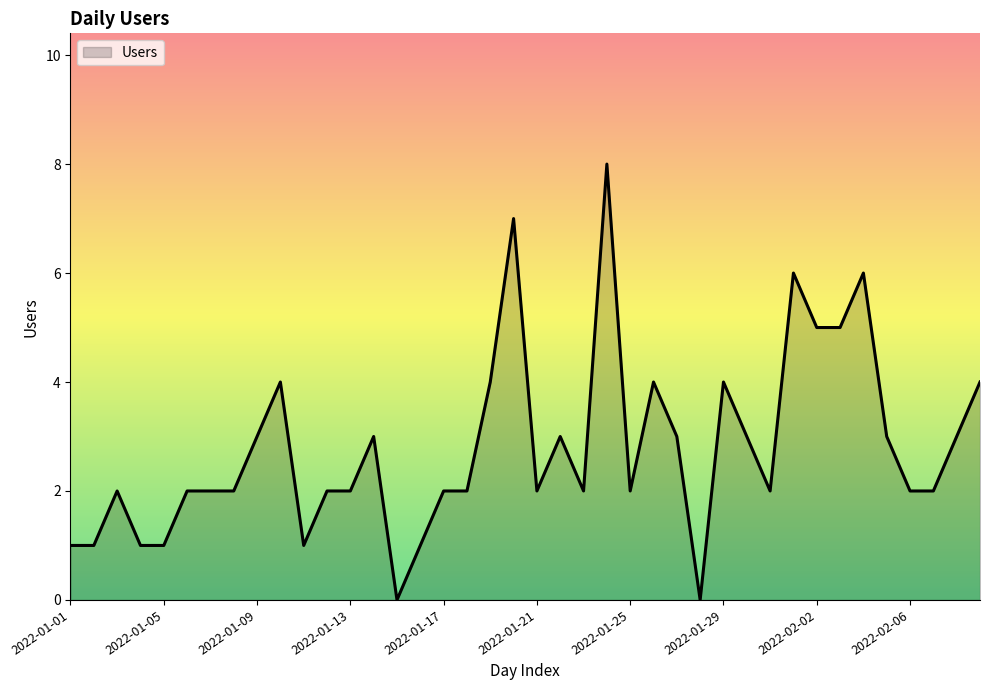

What is the maximum value shown in the chart?

8